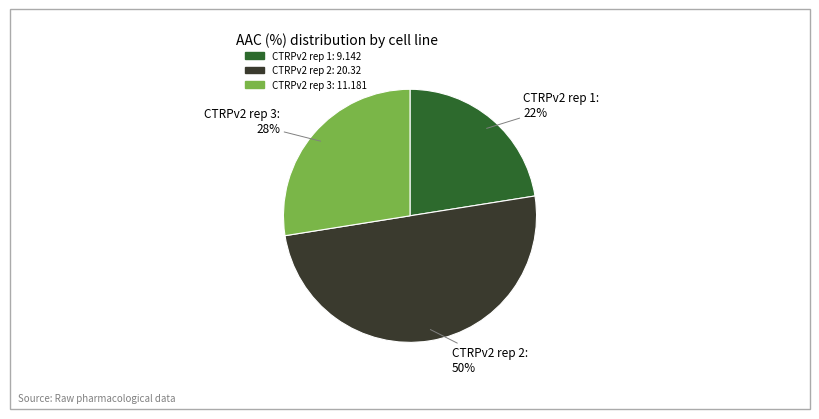

Is the sum of CTRPv2 rep 3 and CTRPv2 rep 2 greater than half?

Yes